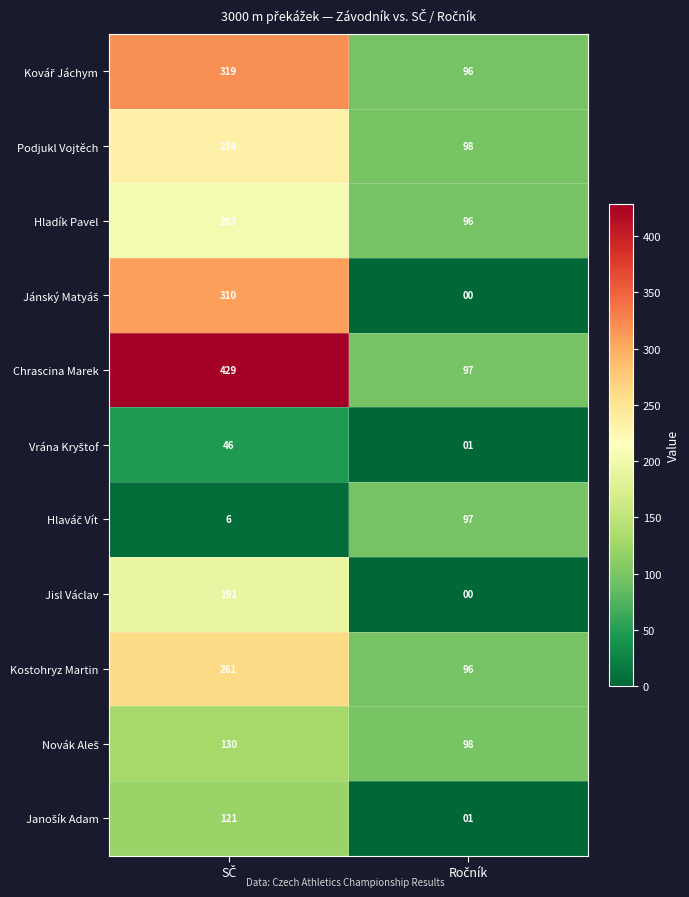

What is the difference between the maximum and minimum values in the Podjukl Vojtěch series?

136